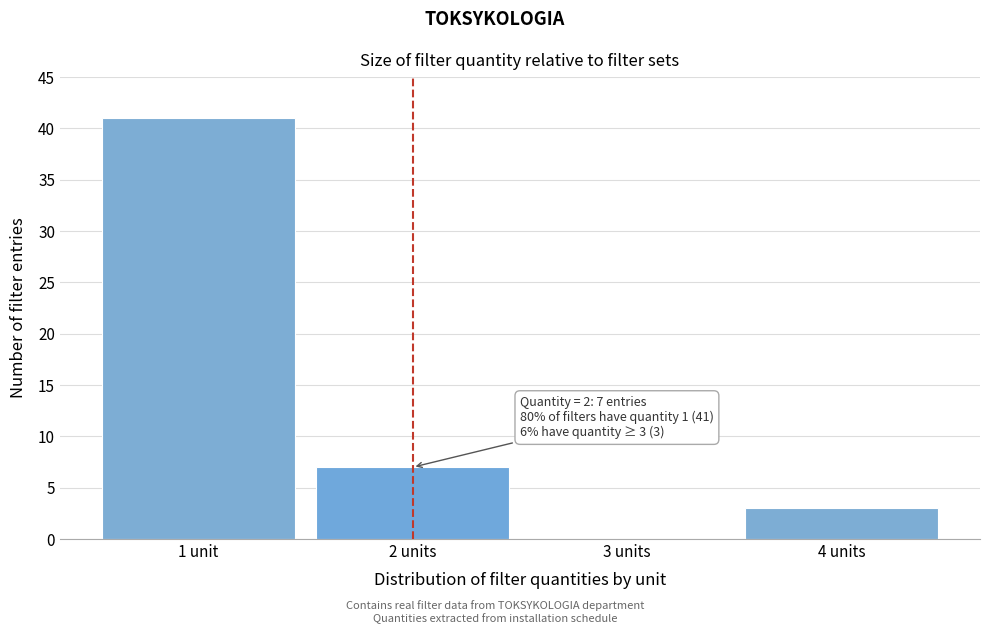

Reading left to right, transcribe all the data shown in this chart.

1 unit=41	2 units=7	3 units=0	4 units=3